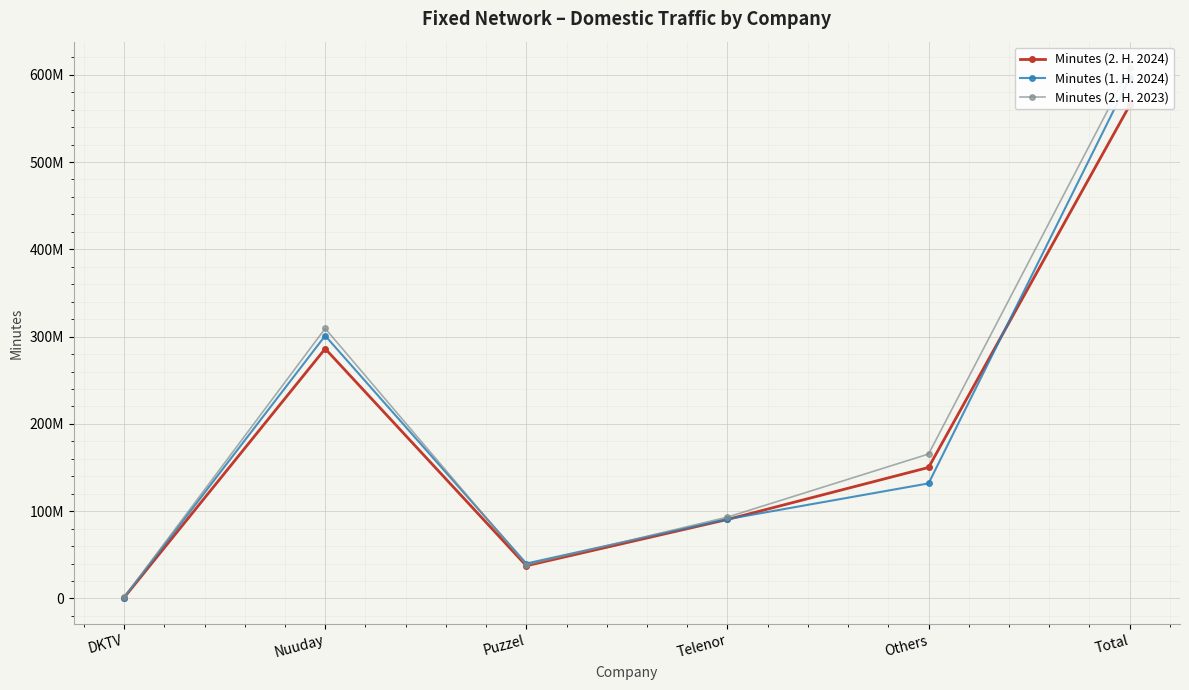

Which series has the largest total across all categories?

Minutes (2. H. 2023)